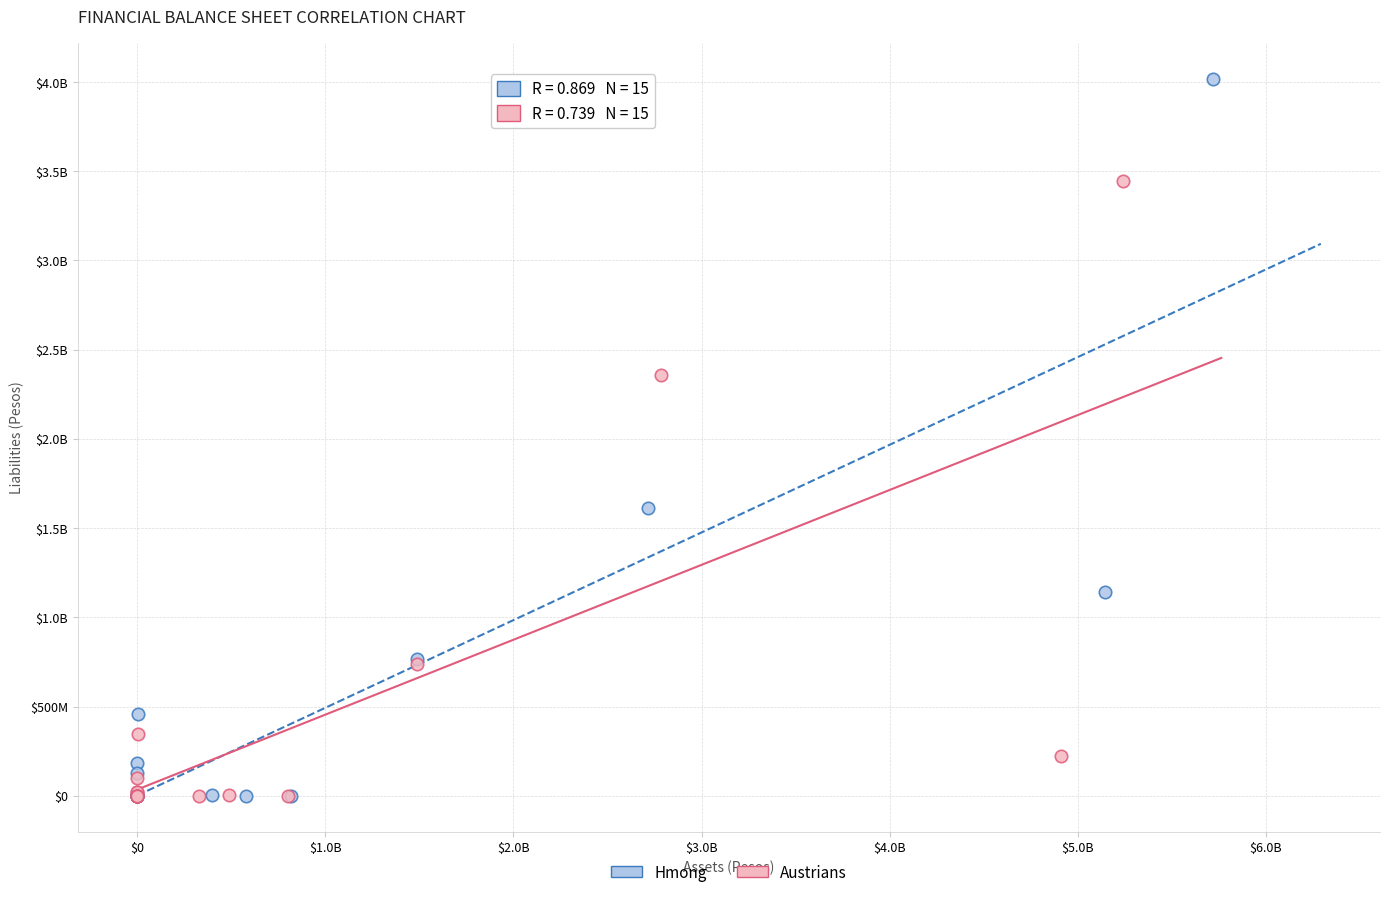

What are all the series names shown in the legend?

Hmong, Austrians